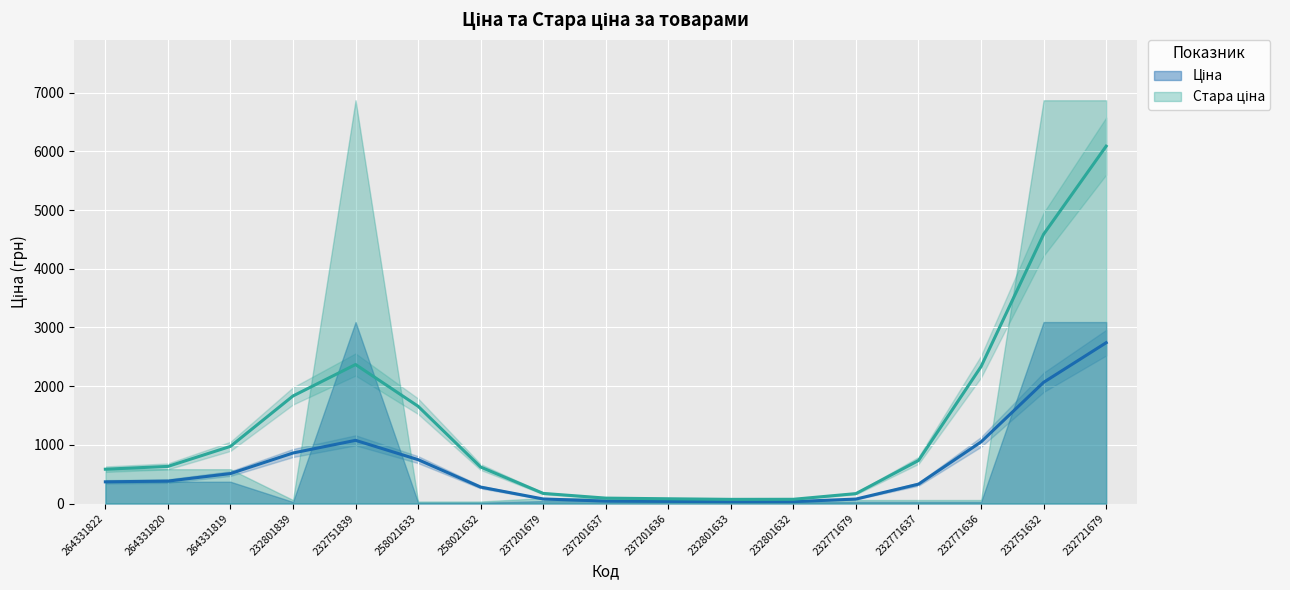

What is the total value across all series at 232801633?

87.0